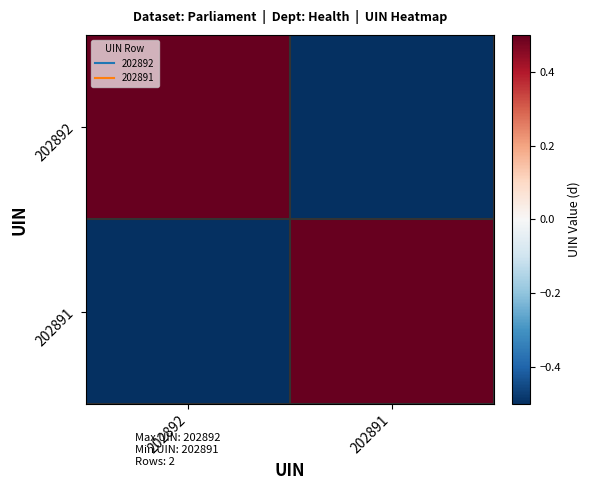

List the series in order of their peak value, highest first.

202892, 202891